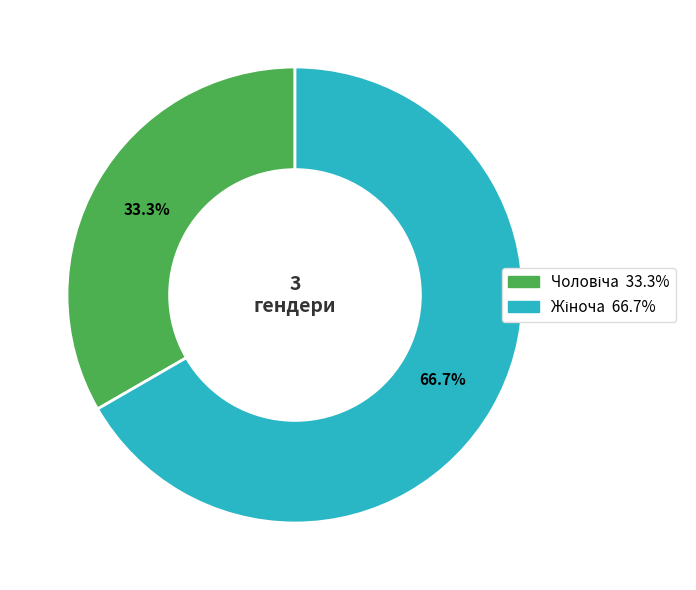

Is there any slice that represents more than half of the pie?

Yes